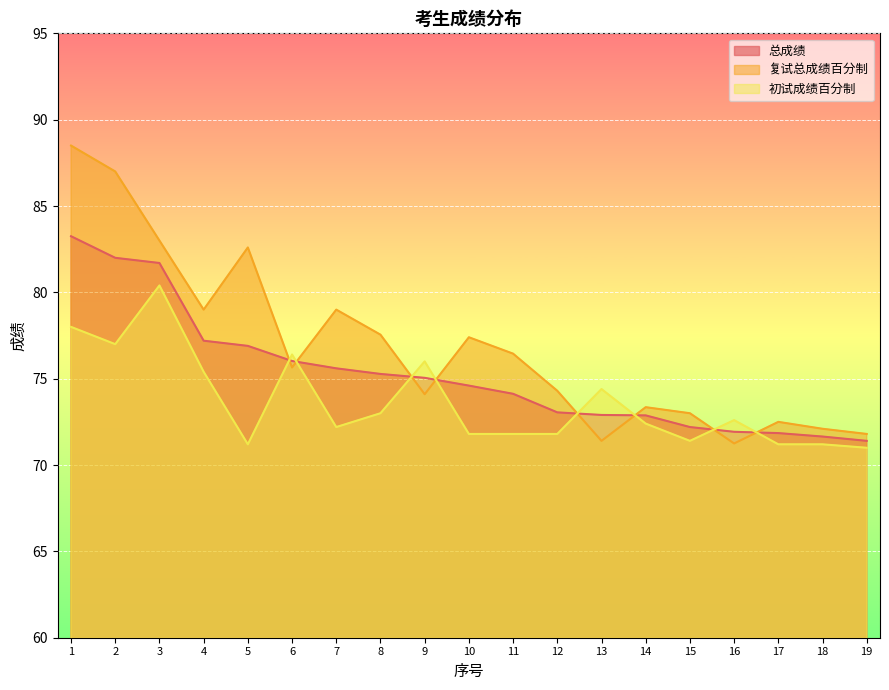

In 初试成绩百分制, how many points are lower than both neighbors (excluding endpoints)?

4